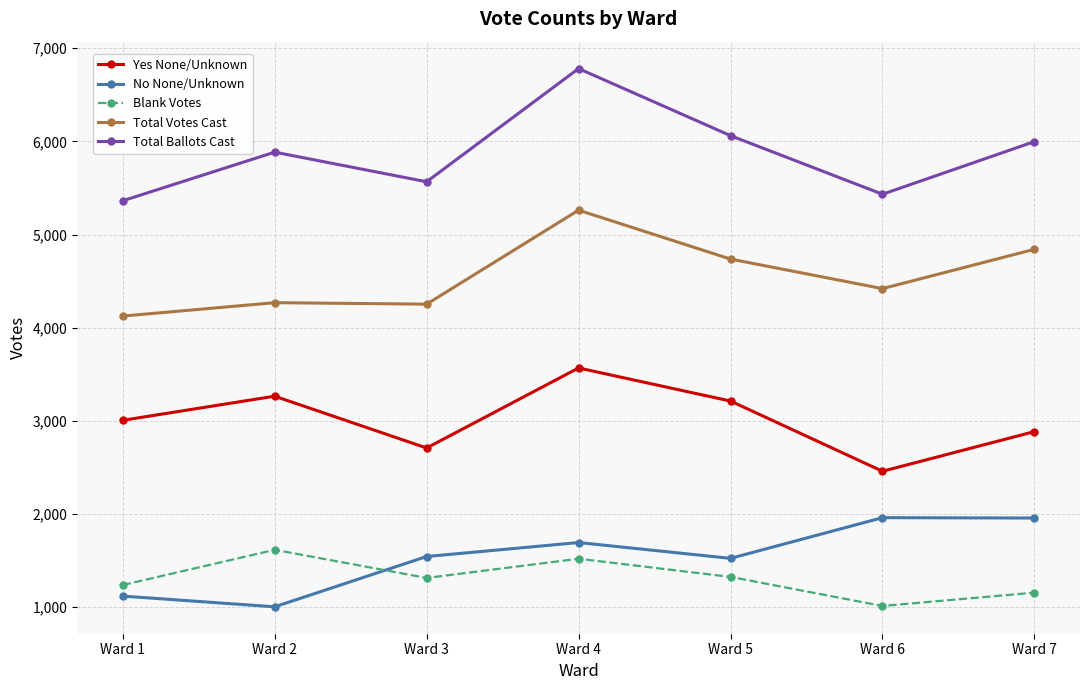

What is the sum of all Total Ballots Cast values?

41090